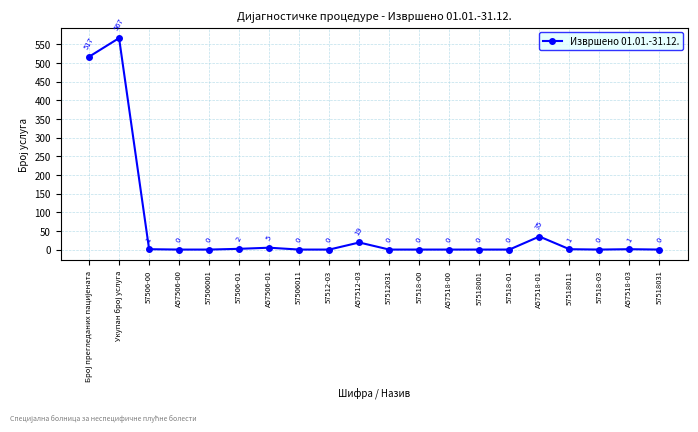

Does the chart display data point markers on the line(s)?

Yes